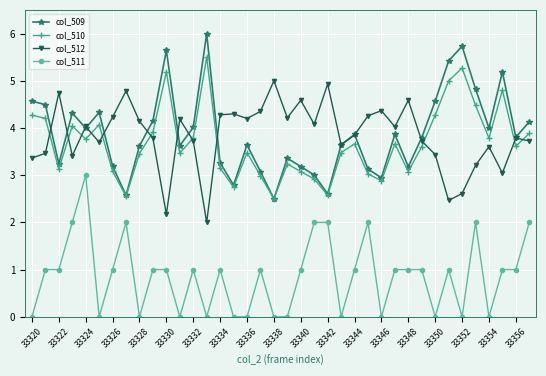

True or false: col_510 has more than 2 points higher than both neighbors.

True